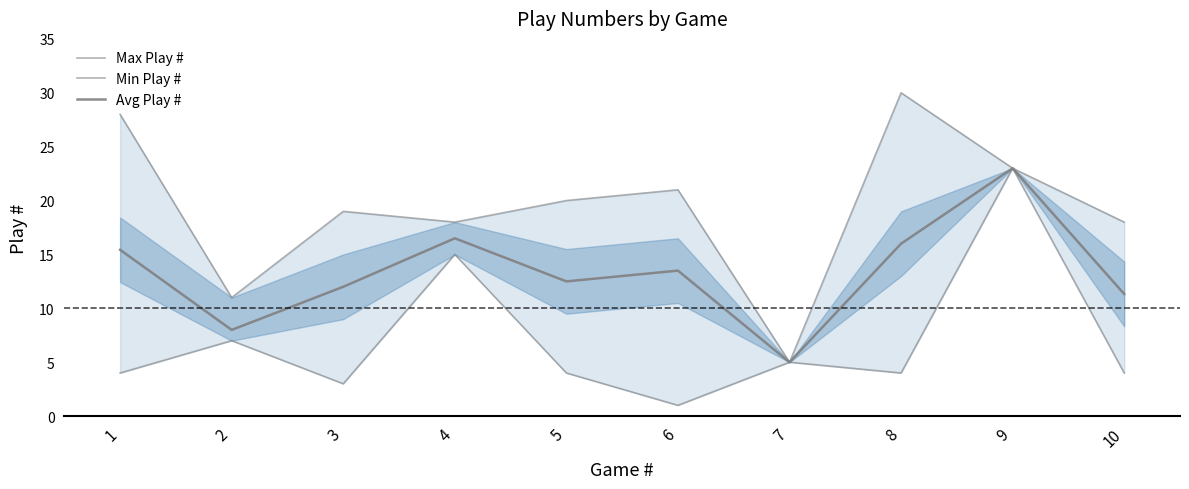

What is the spread (max minus min) of values at 10?

14.0